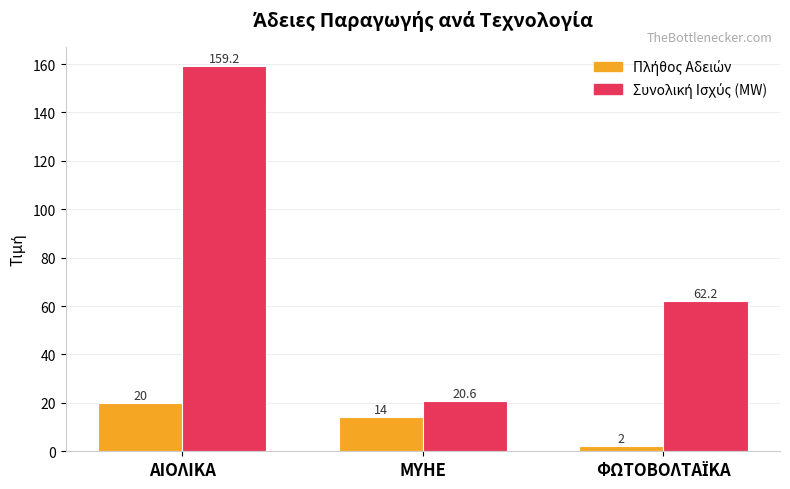

At how many categories does at least one series exceed 15?

3